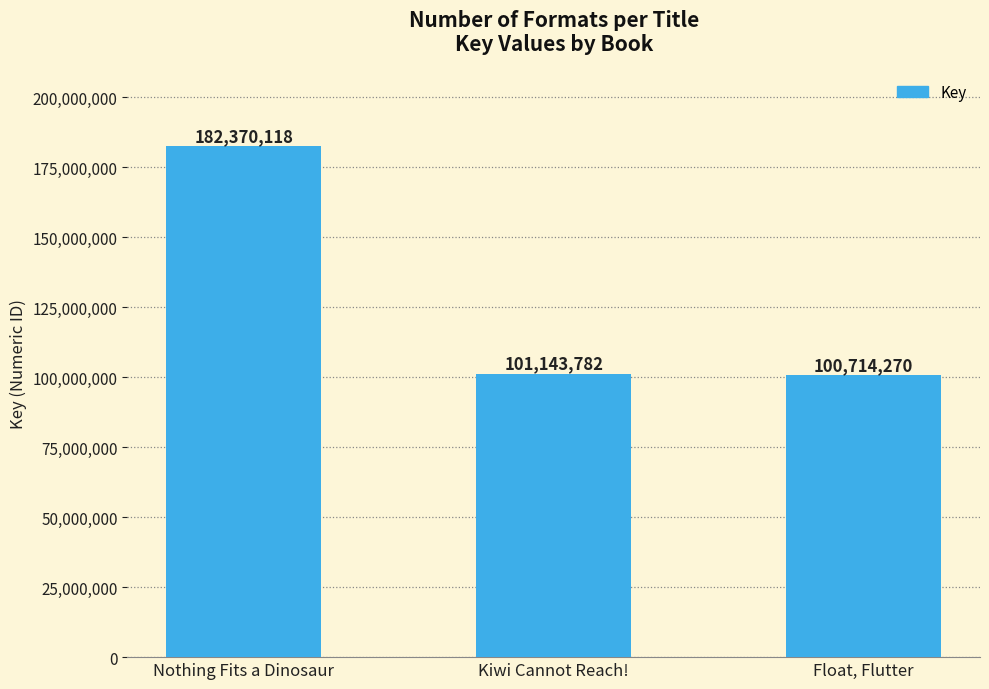

List the labels in order of value, largest first.

Nothing Fits a Dinosaur, Kiwi Cannot Reach!, Float, Flutter